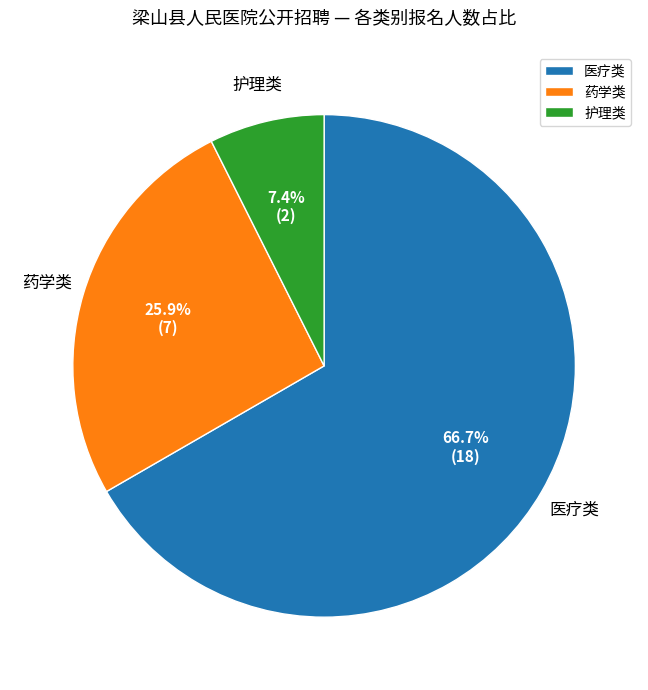

Is there any slice that represents more than half of the pie?

Yes